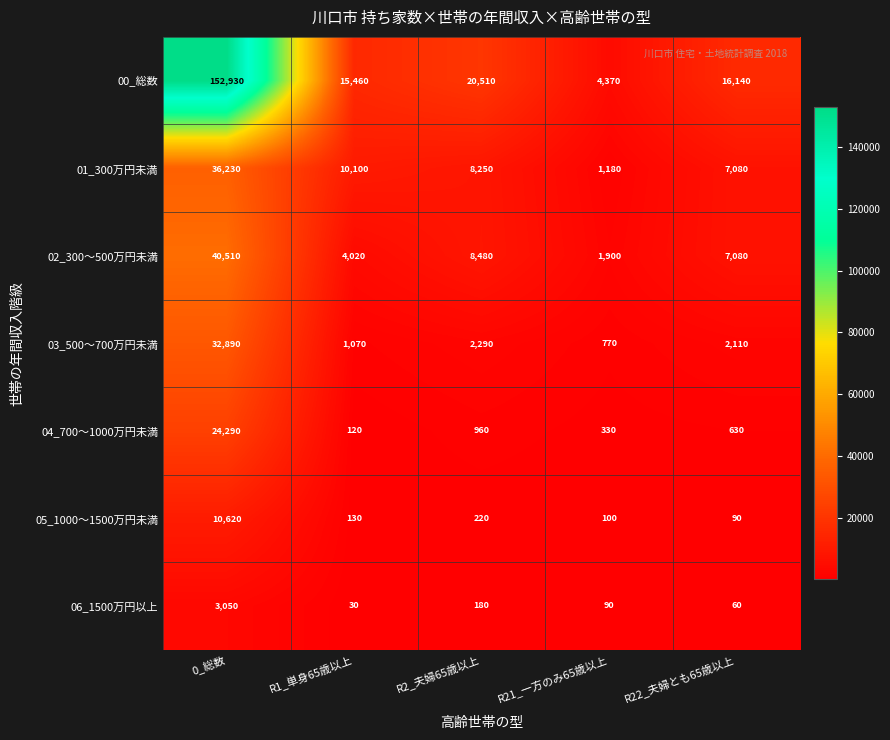

How many values in the 01_300万円未満 series are below 8250?

2